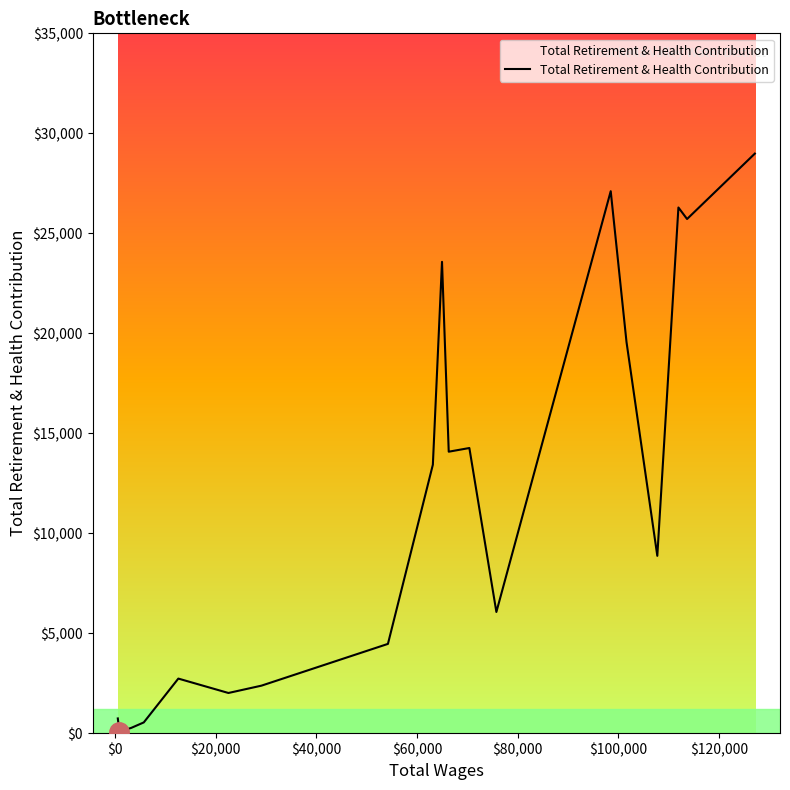

What is the greatest value displayed?

28985